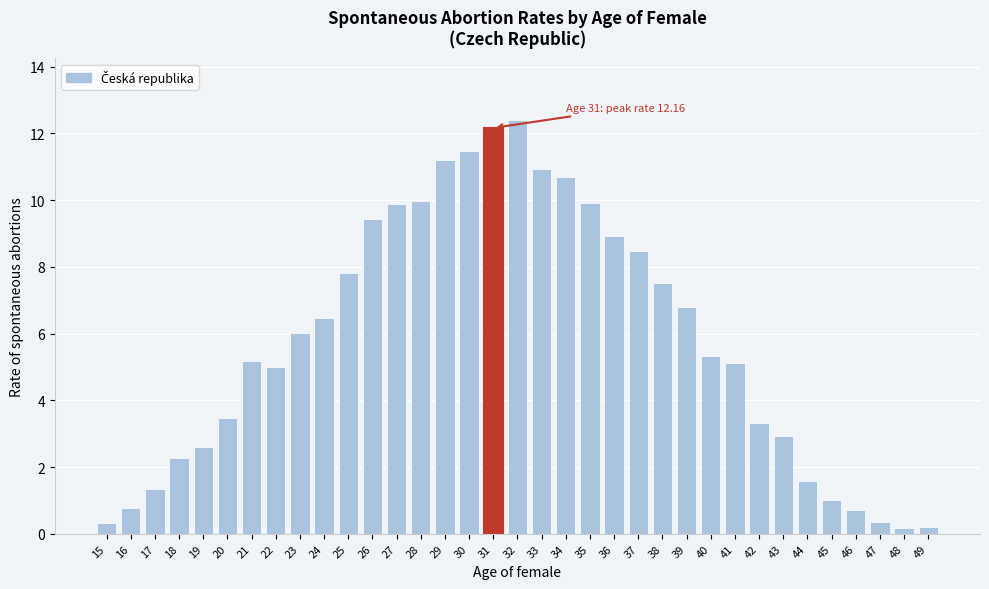

What is the value of the 25th bar from the left?

6.8